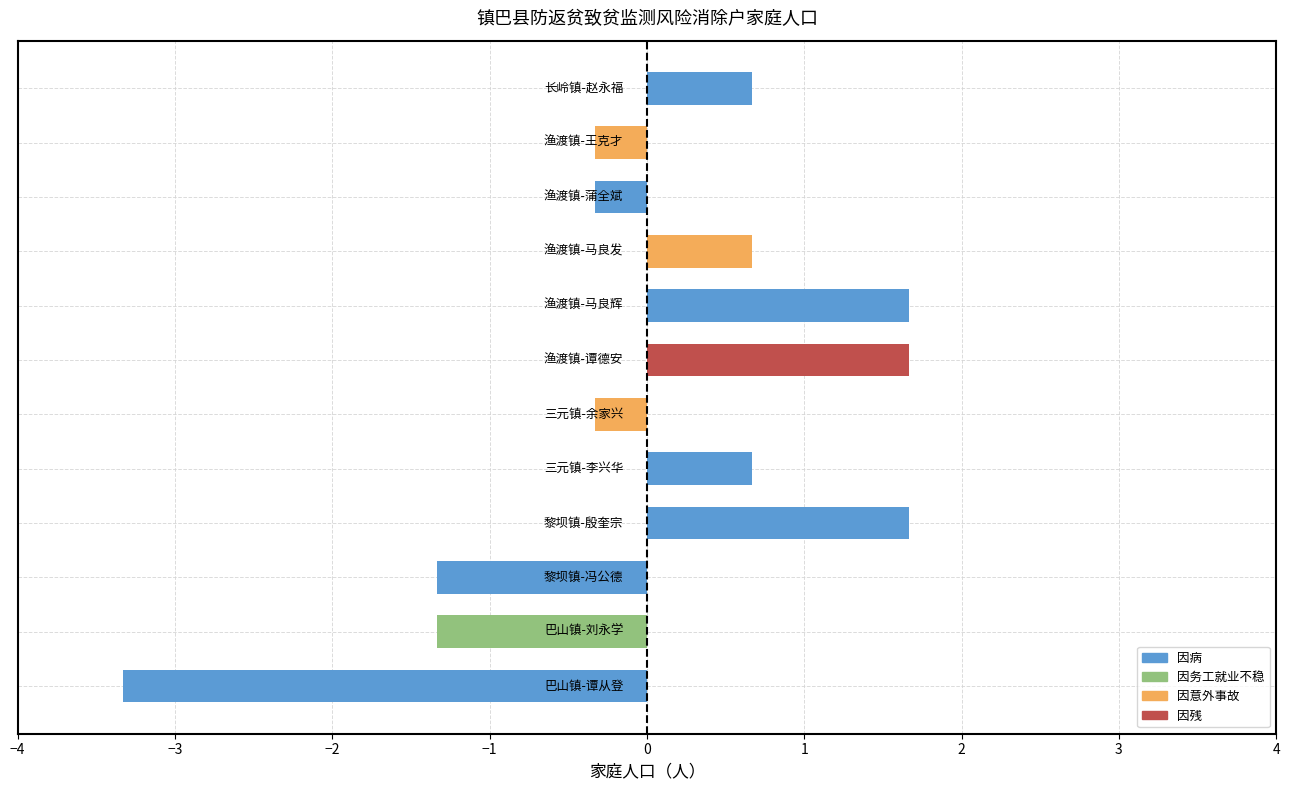

What is the maximum value shown in the chart?

1.7